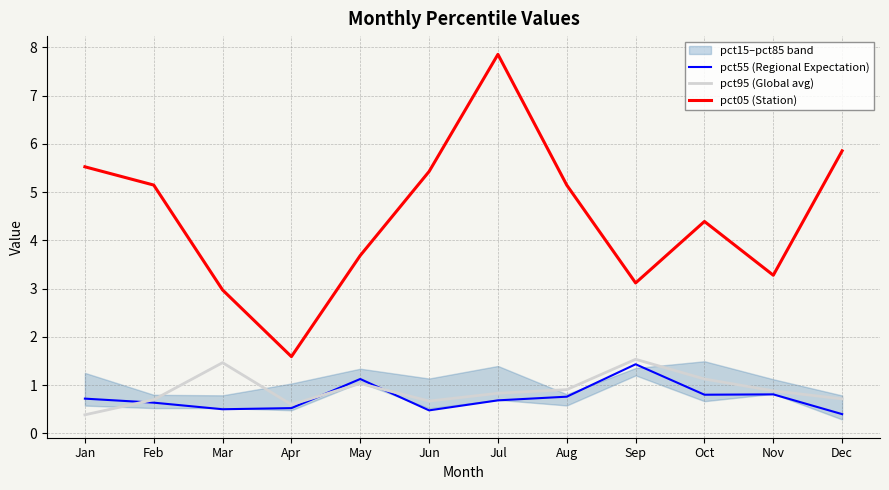

Which category has the lowest value across all series?

Jan